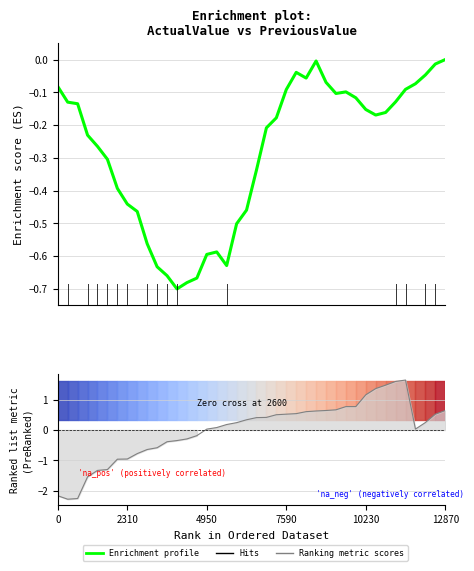

At which label is Ranking metric scores closest to 0?

4950